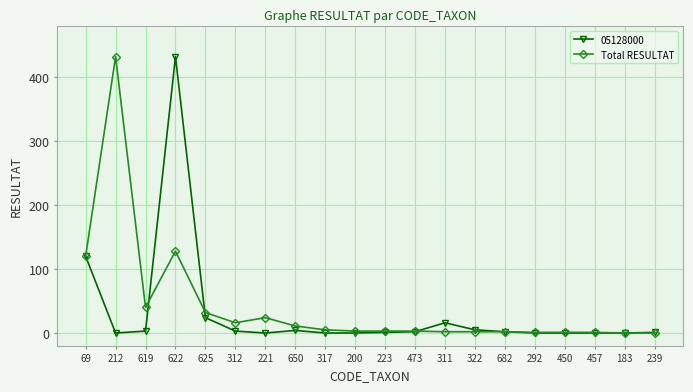

True or false: Total RESULTAT has more than 1 interior local peaks.

True